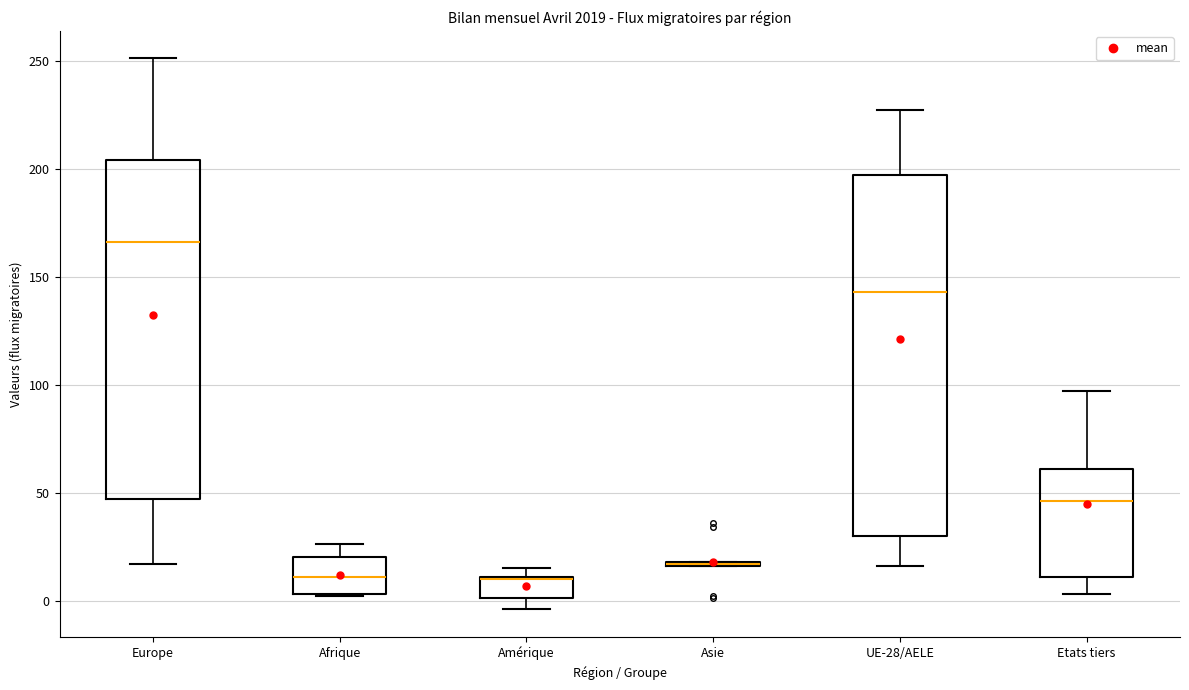

Which box is the tallest, from its lower edge to its upper edge?

UE-28/AELE